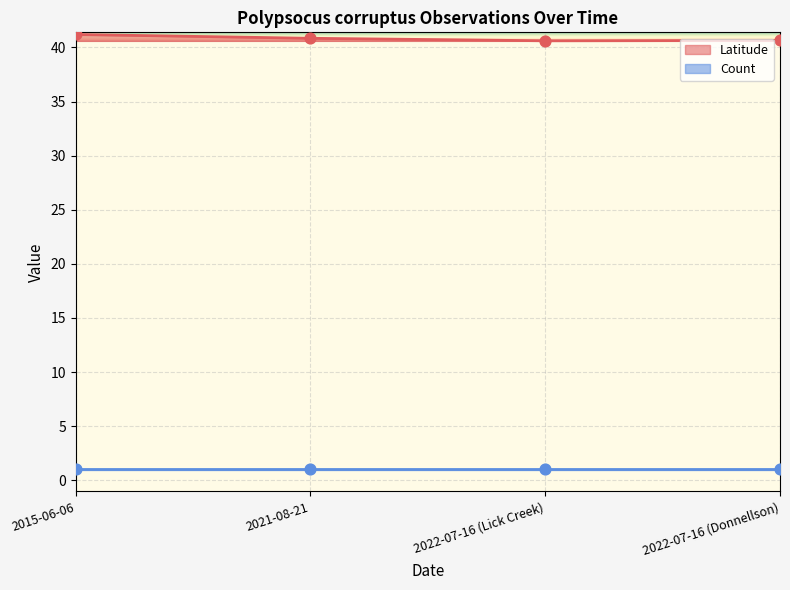

Which has a higher value, 2022-07-16 (Donnellson) or 2021-08-21?

2021-08-21